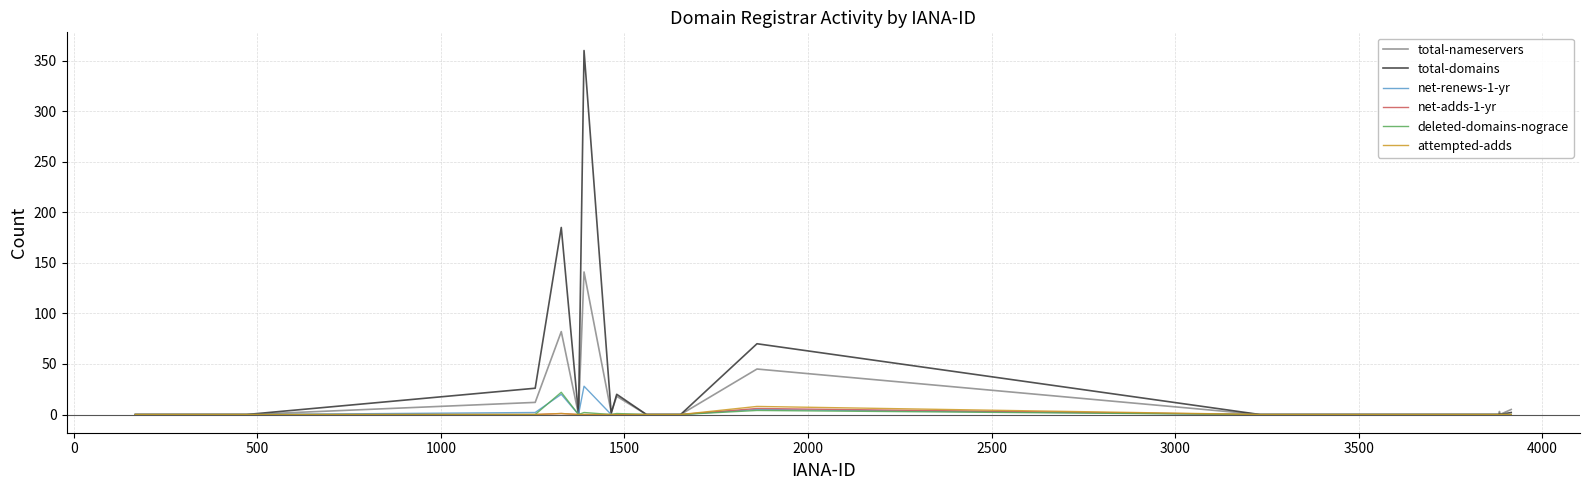

What is the highest value of the deleted-domains-nograce series?

22